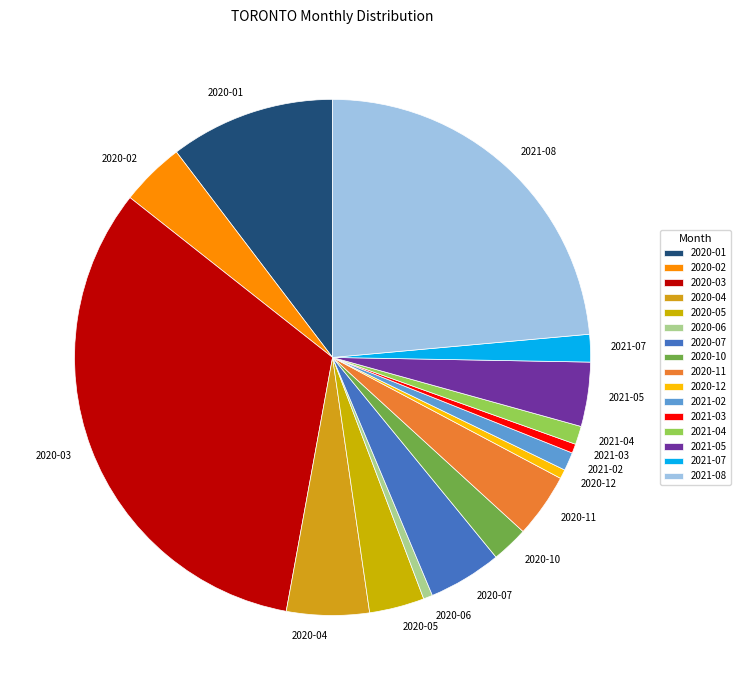

True or false: 2020-01 accounts for 4% of the total.

False